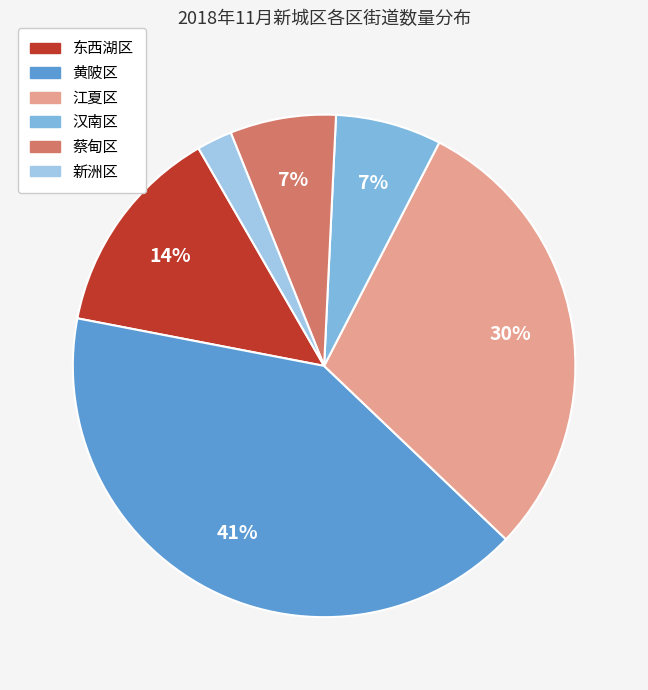

Count the number of slices in the pie.

6